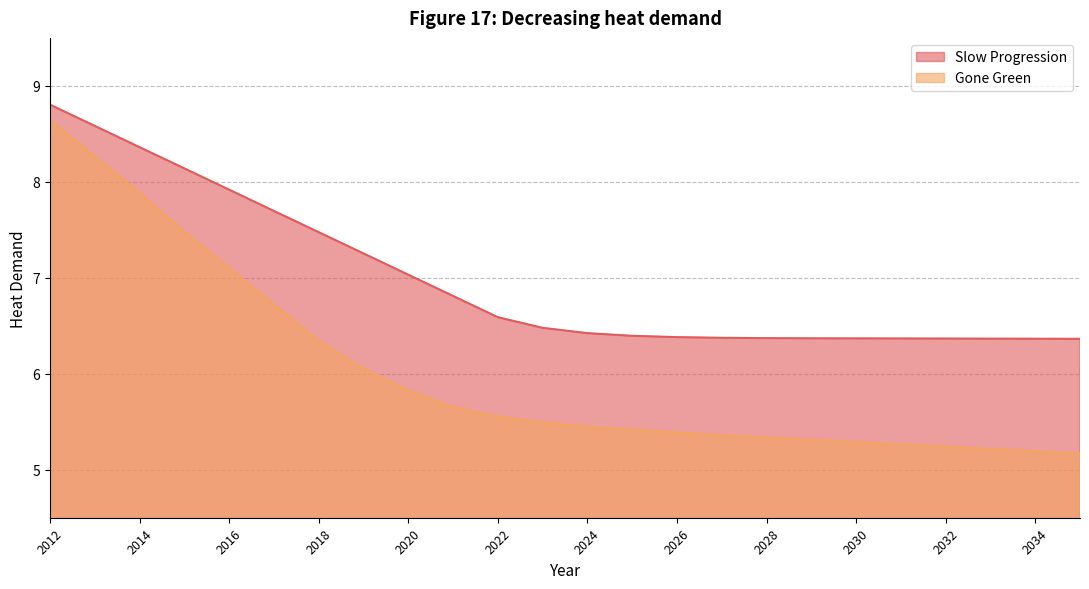

What is the average value of the Gone Green series?

6.0